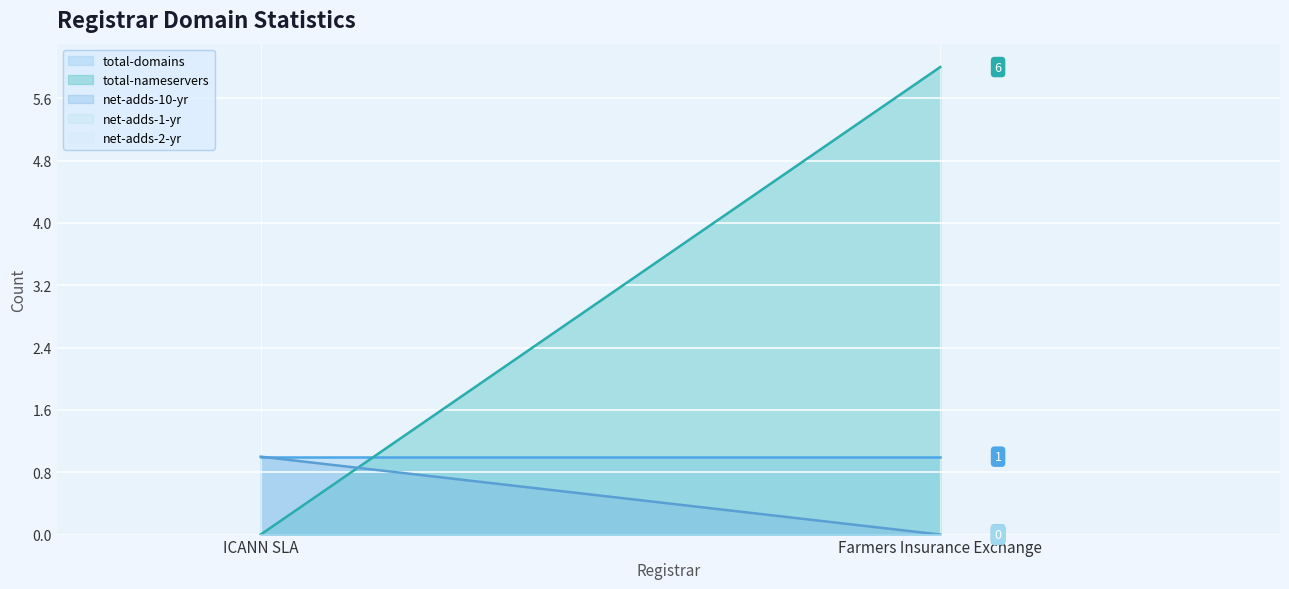

How many total-nameservers values are between 0 and 6?

2